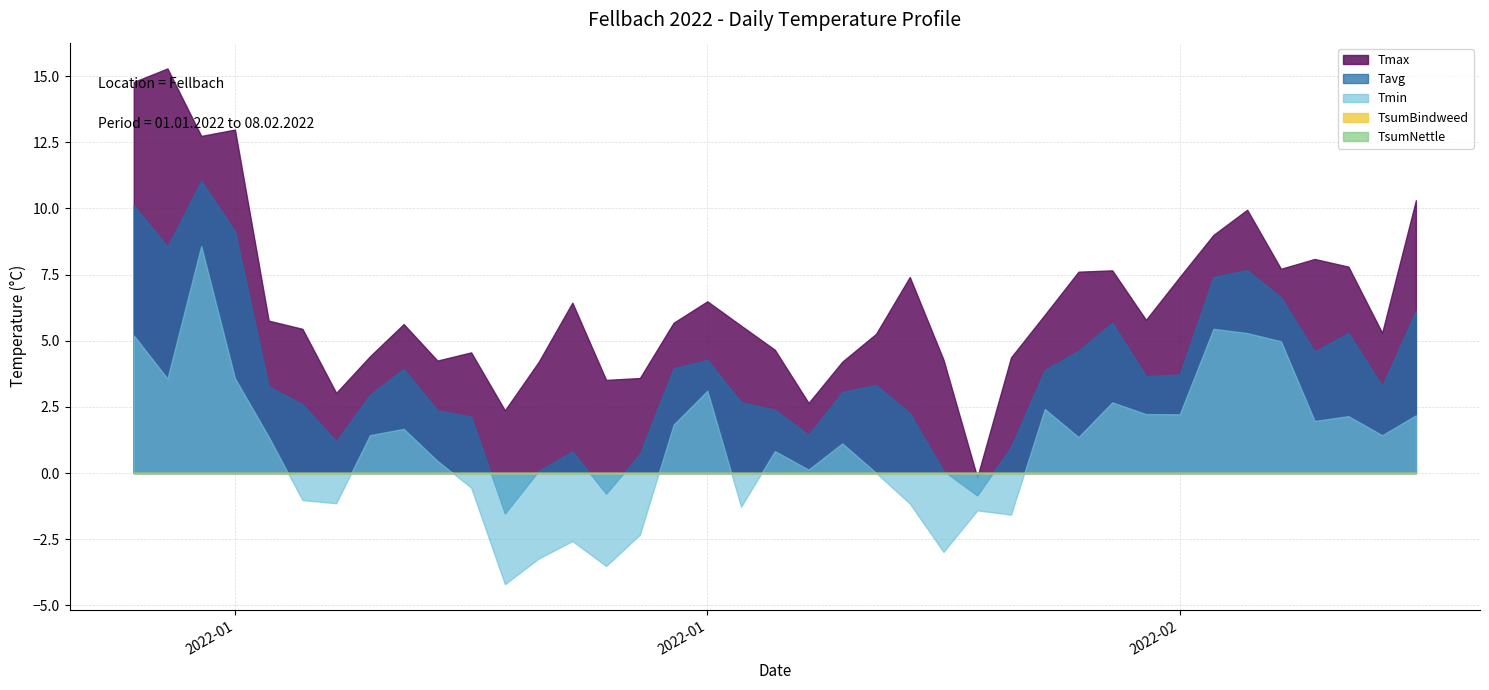

What is the difference between the maximum and minimum values in the Tmin series?

12.8